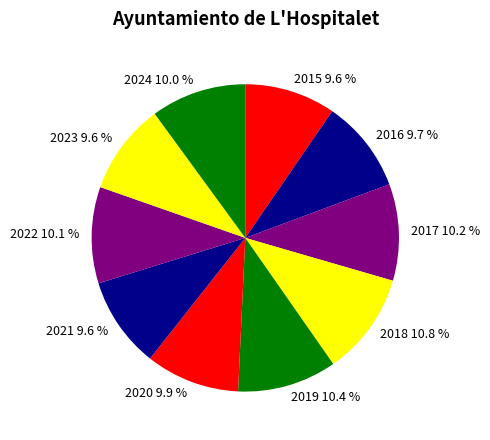

Does any single category account for the majority?

No